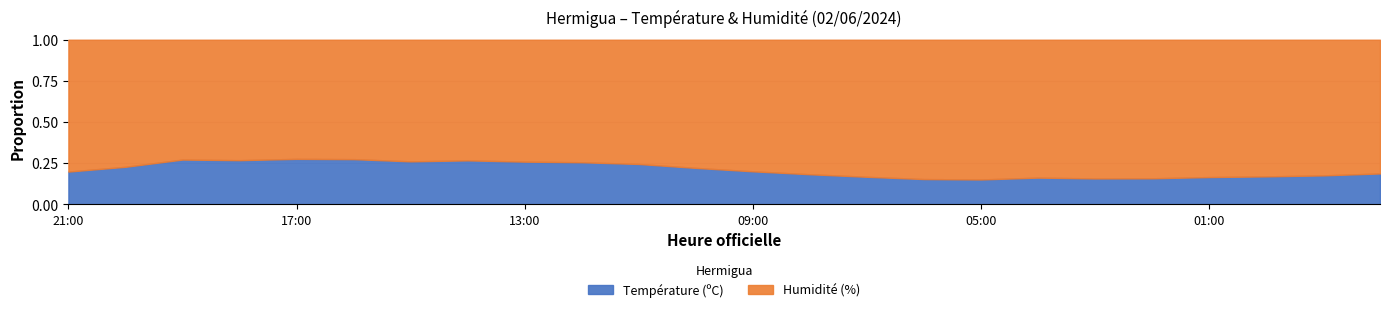

What is the sum of all values?

5.0